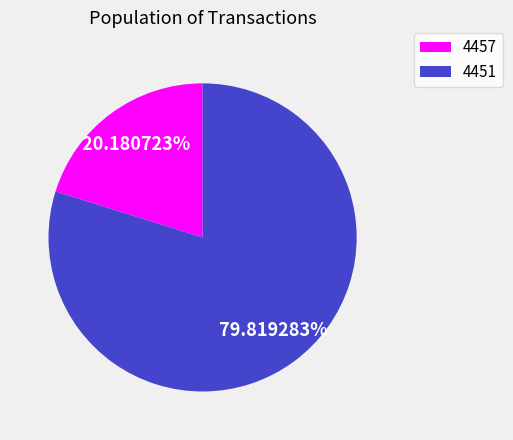

To the nearest percent, what percentage of the pie is 4451?

80%